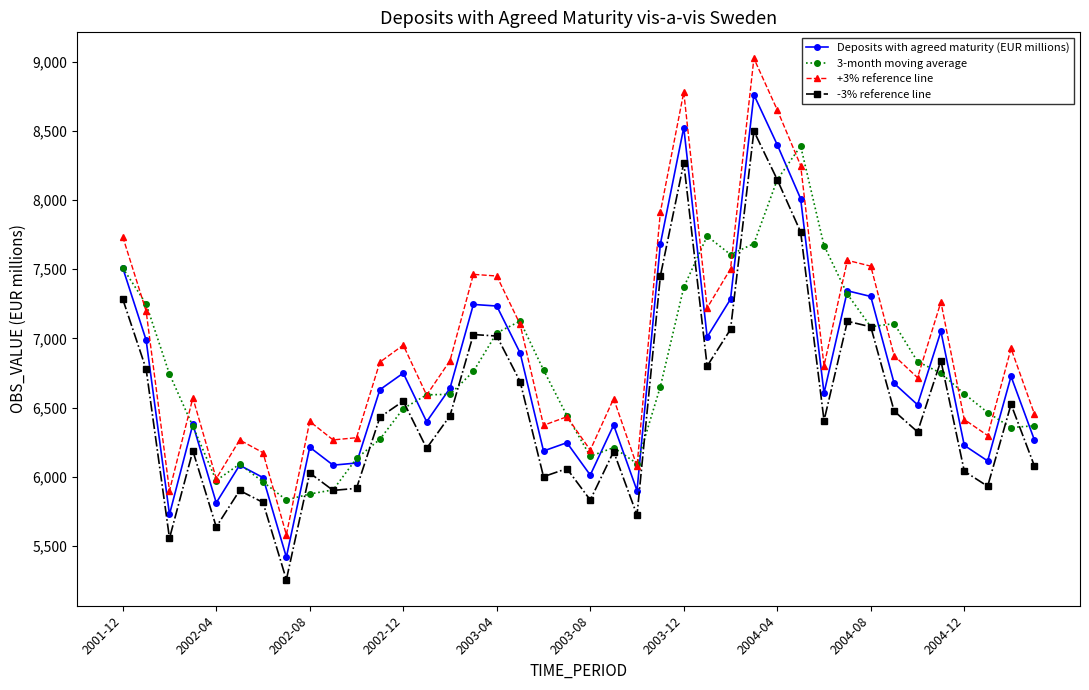

How many data points in +3% reference line are less than 6827?

20